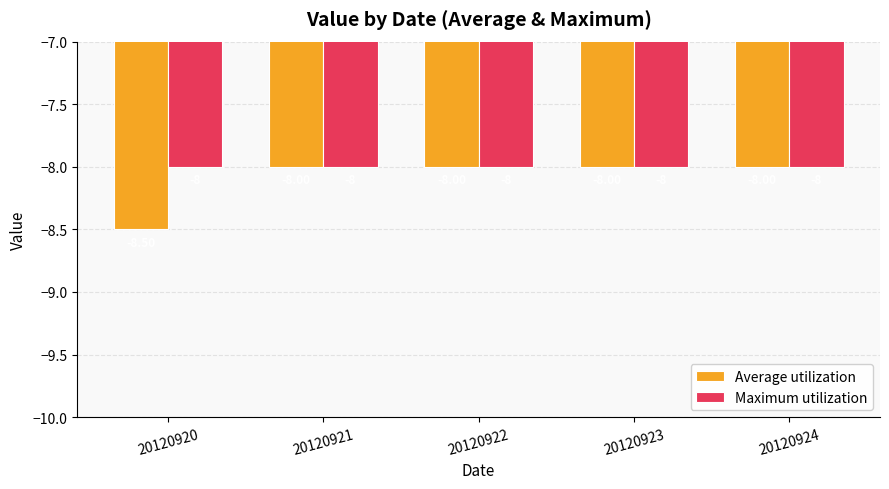

What is the value of the Average utilization bar at the 5th from the left?

-8.0